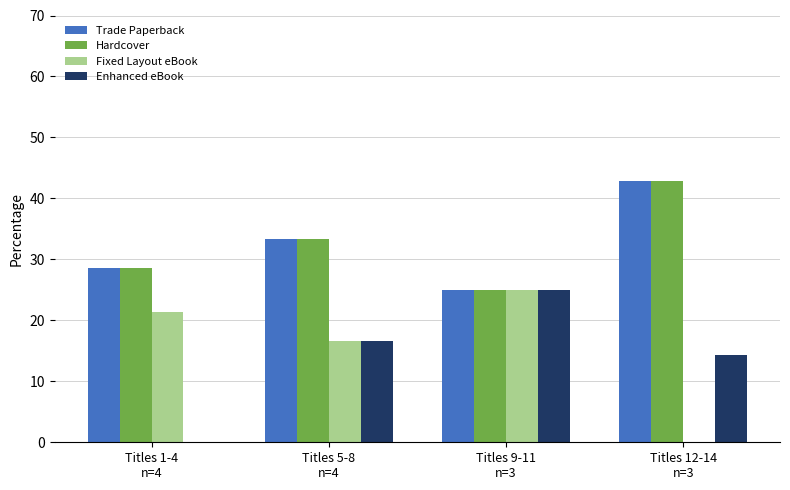

What is the total value across all series at Titles 5-8
n=4?

100.0